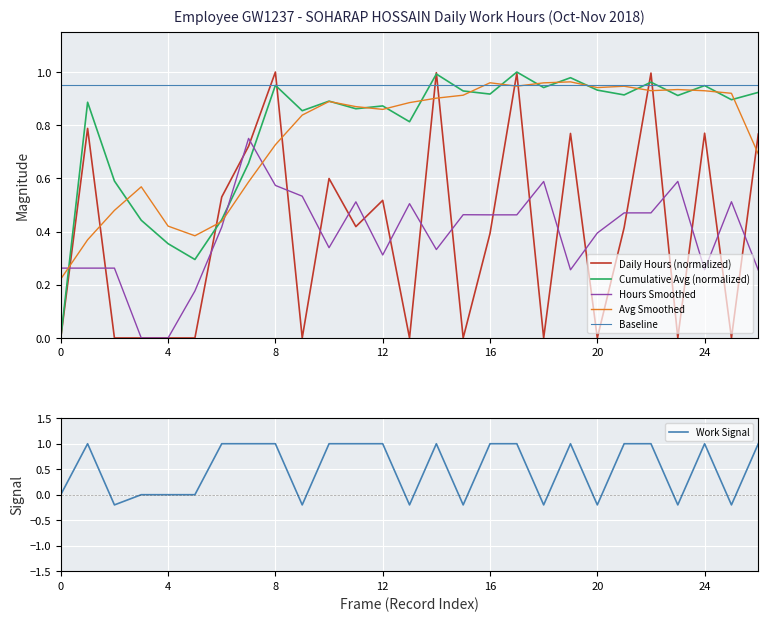

True or false: Daily Hours (normalized) has a value of 0.0 at 20.

True